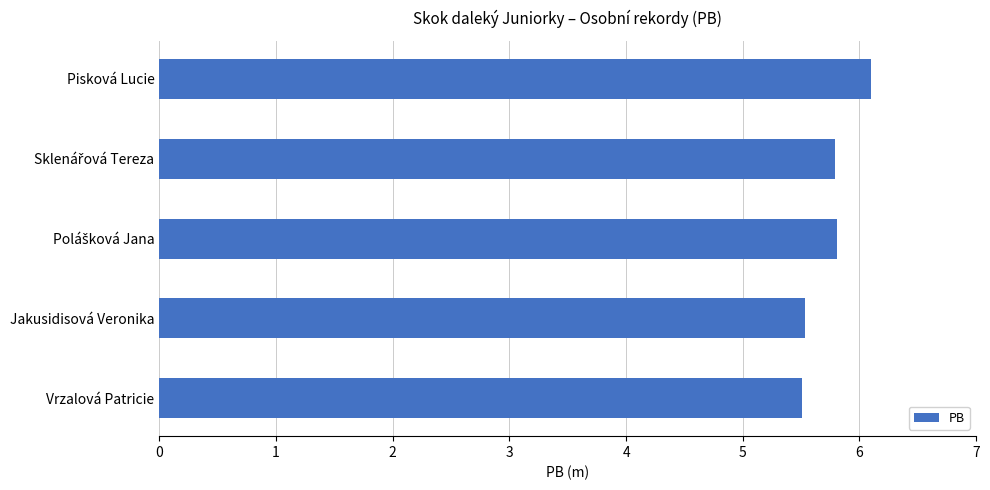

How many bars are there in total?

5